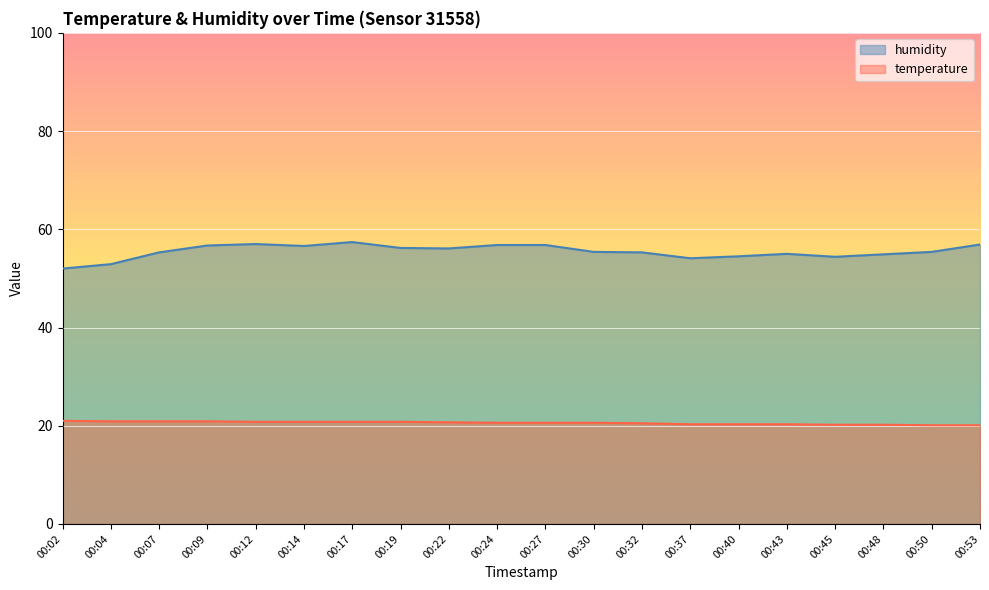

How many lines are shown in the chart?

2